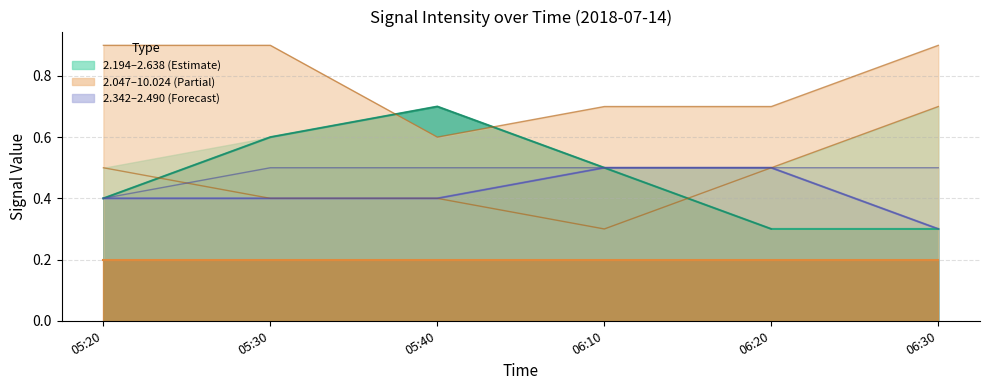

What is the difference between the highest and lowest values at 06:20?

0.2